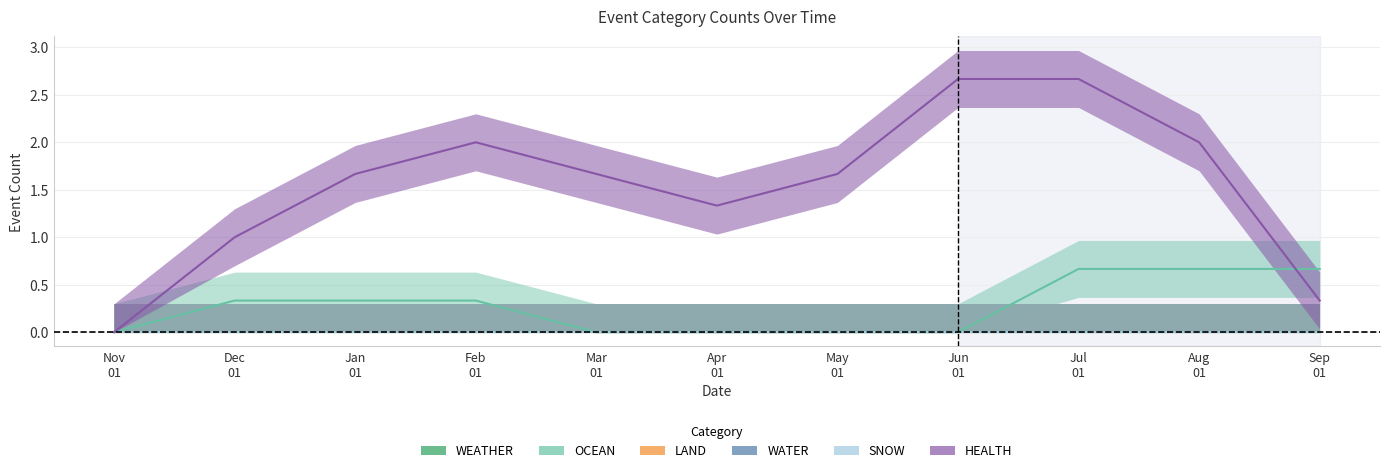

At how many categories does at least one series exceed 2?

2